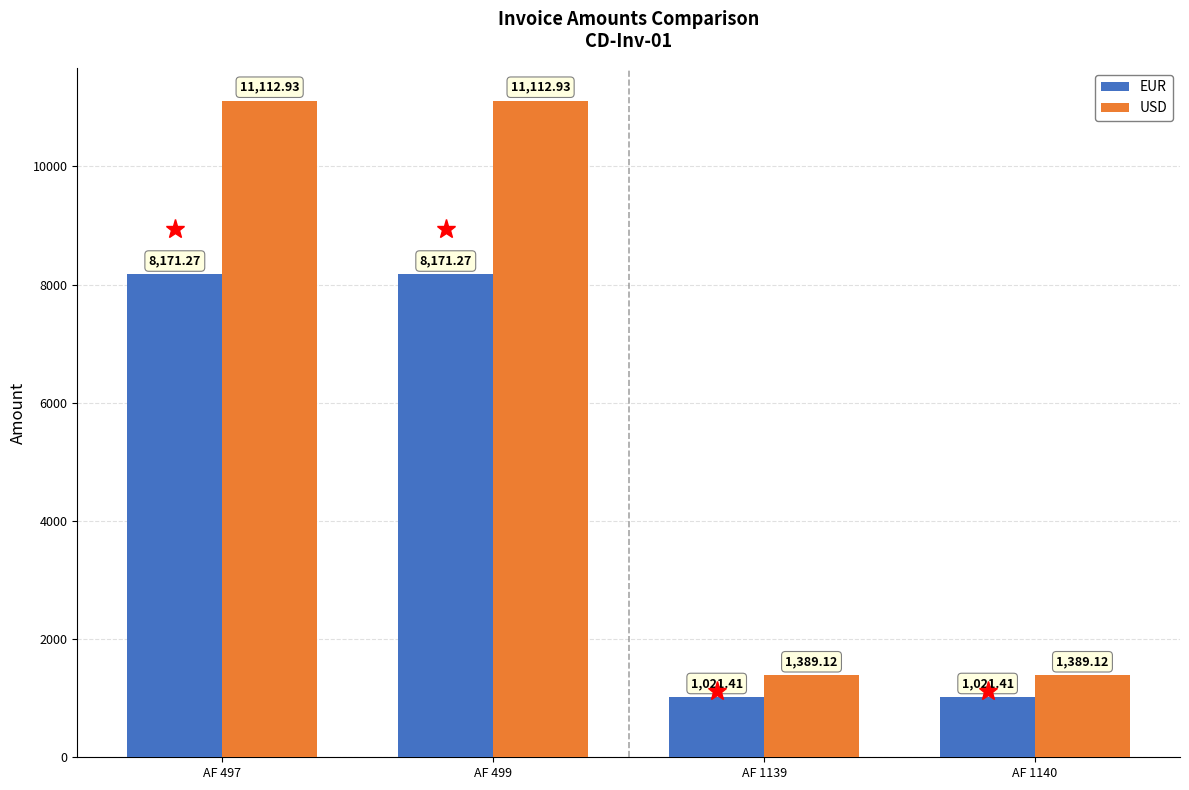

Reading left to right, what are all the values shown in this chart?

EUR: AF 497=8171.3	AF 499=8171.3	AF 1139=1021.4	AF 1140=1021.4
USD: AF 497=11112.9	AF 499=11112.9	AF 1139=1389.1	AF 1140=1389.1